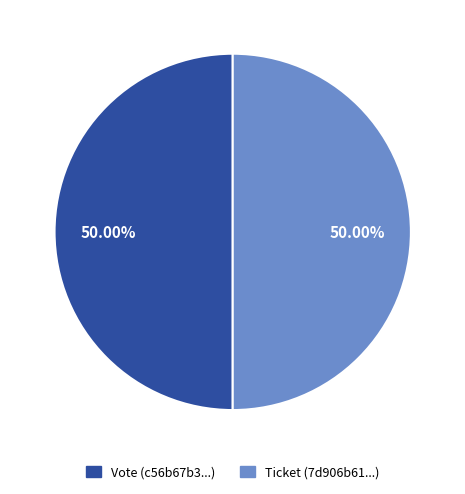

What is the ratio of the value at Ticket (7d906b61...) to the value at Vote (c56b67b3...)?

1.0